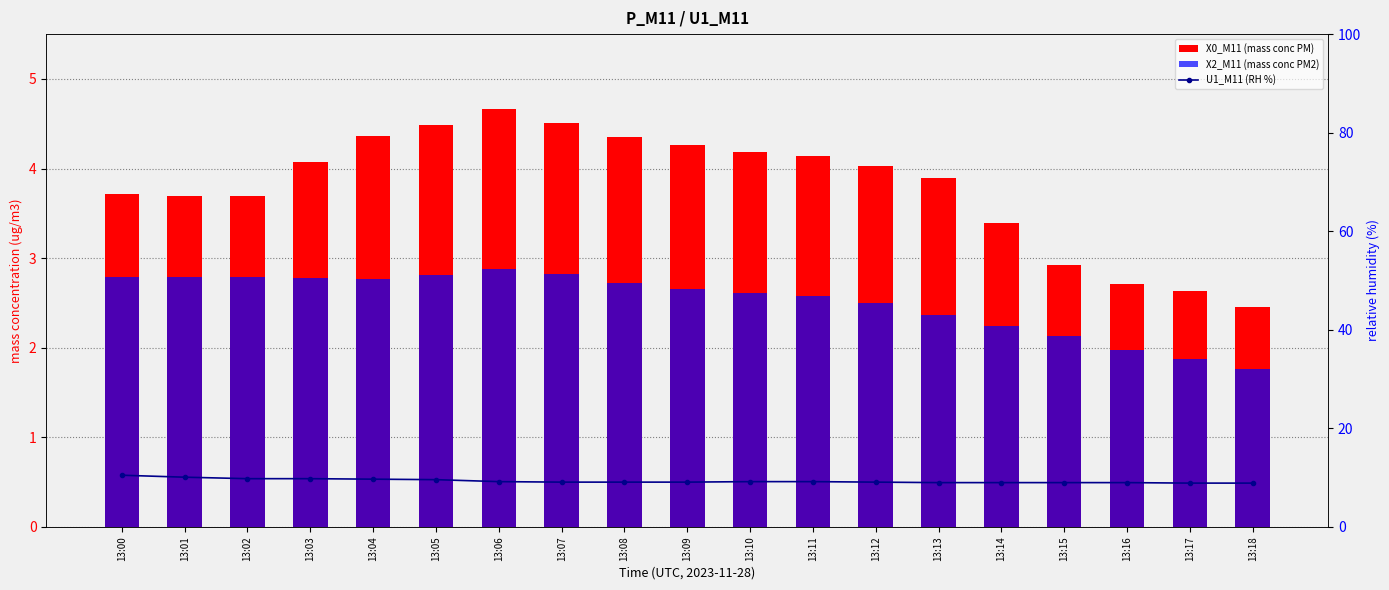

Which has a higher value, 13:01 or 13:08?

13:08